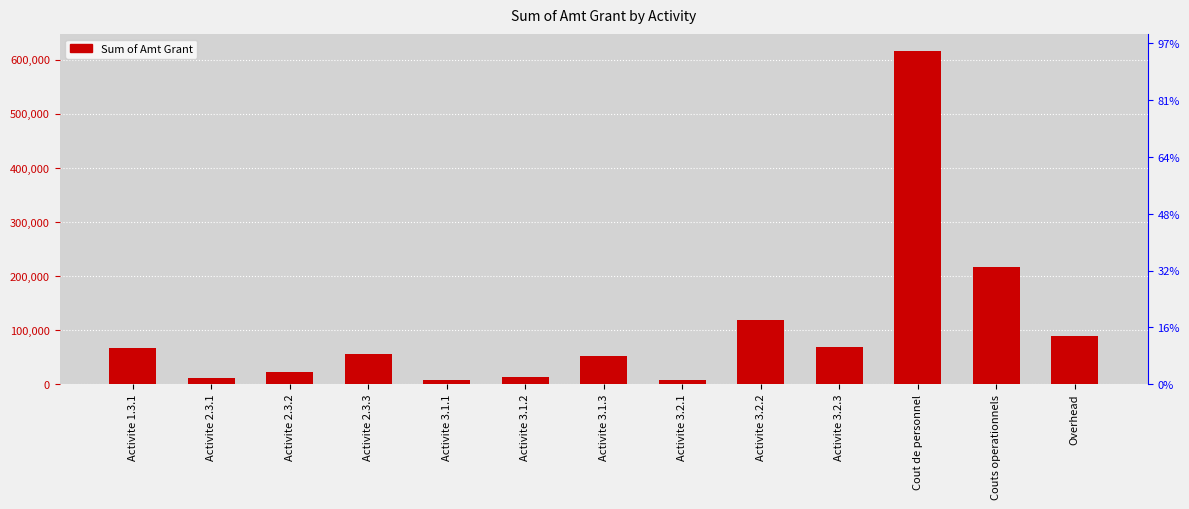

What is the difference between the second highest and second lowest values?

209415.3